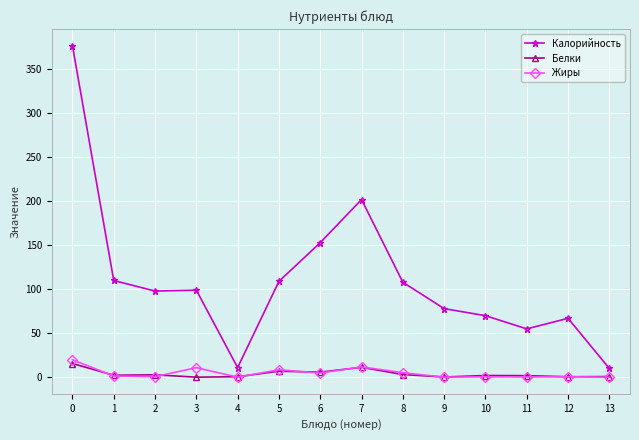

What is the minimum value for Жиры?

0.1